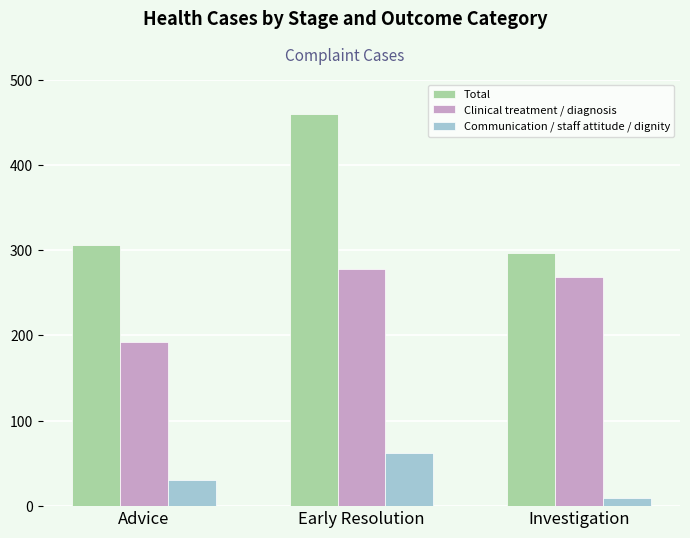

How many bars are there in each group?

3